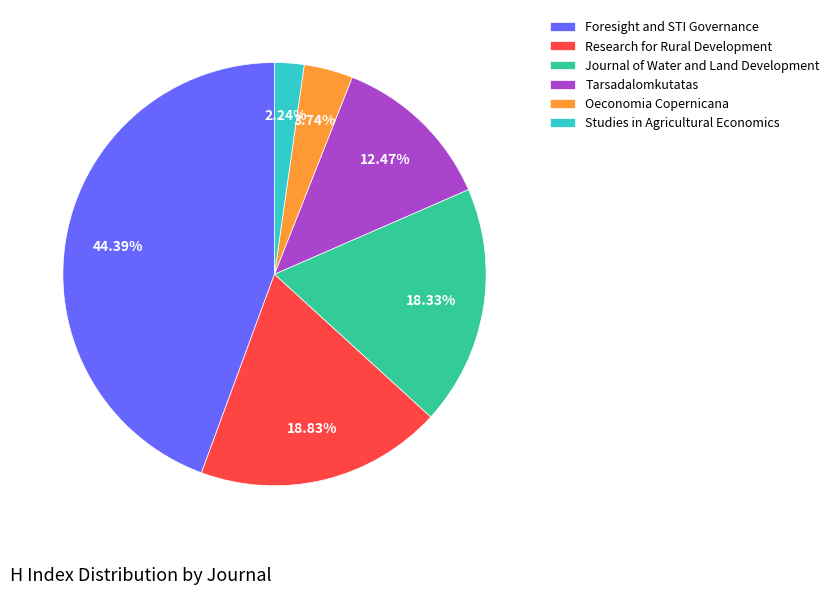

What percentage do Oeconomia Copernicana and Tarsadalomkutatas together represent?

16.2%